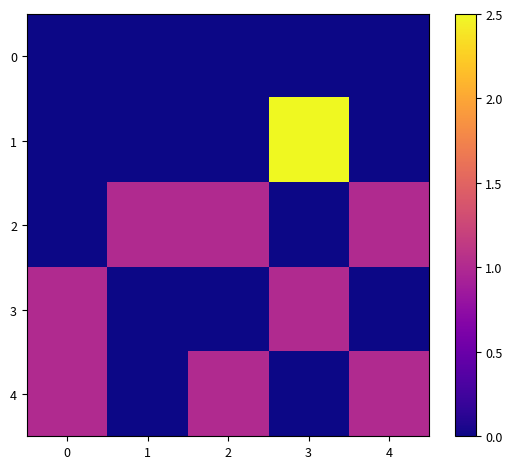

Rank the series at 0 from highest to lowest value.

3, 4, 0, 1, 2